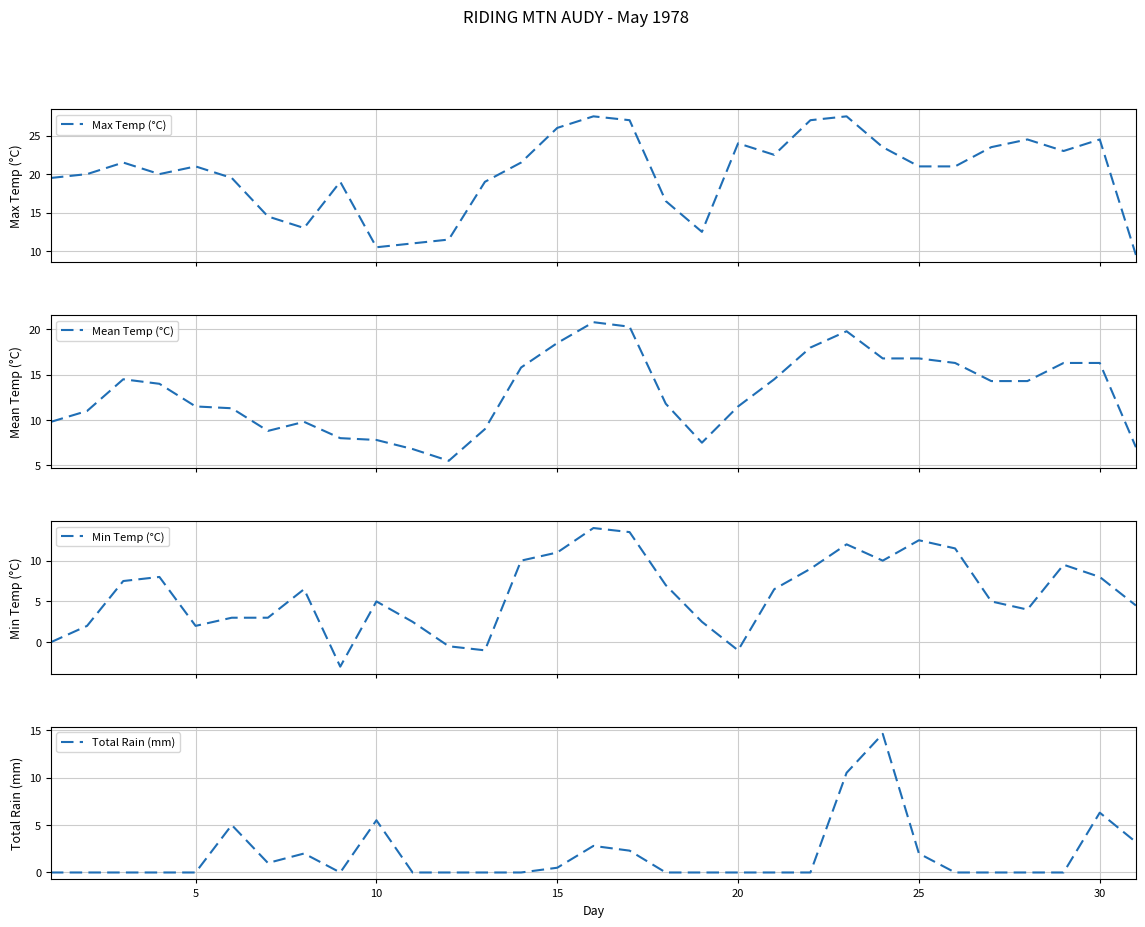

At which label is Total Rain (mm) closest to 7?

30